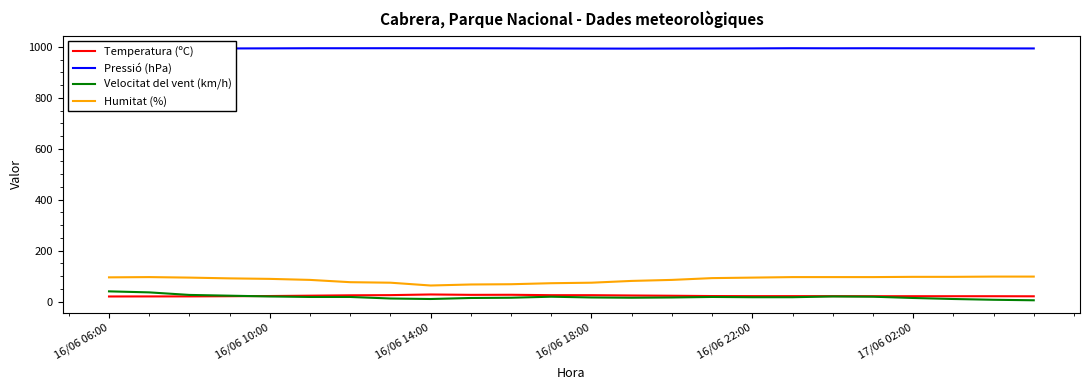

Which series has the largest total across all categories?

Pressió (hPa)